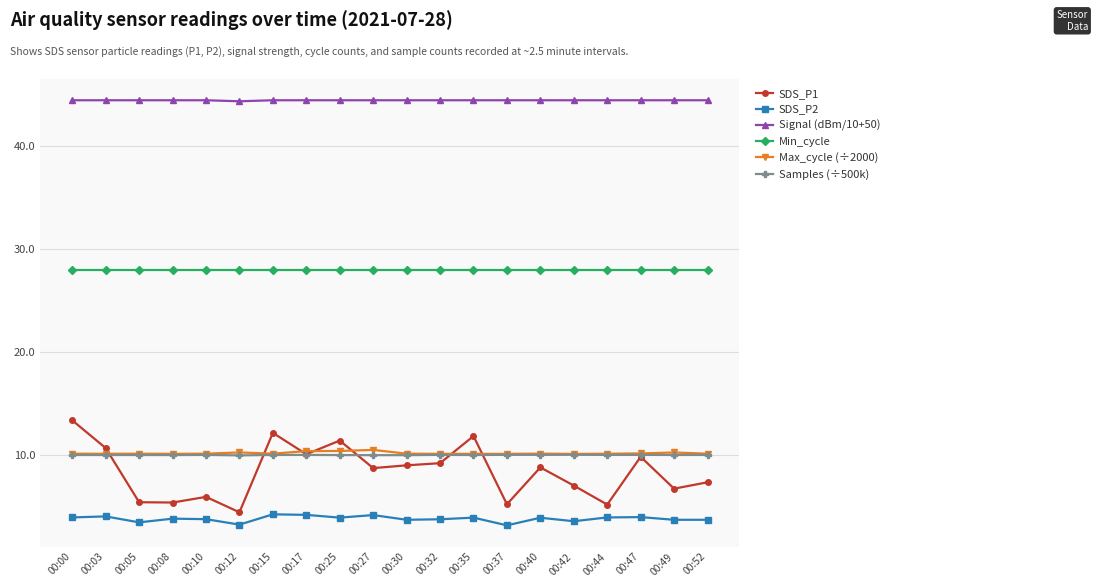

Does the chart display data point markers on the line(s)?

Yes